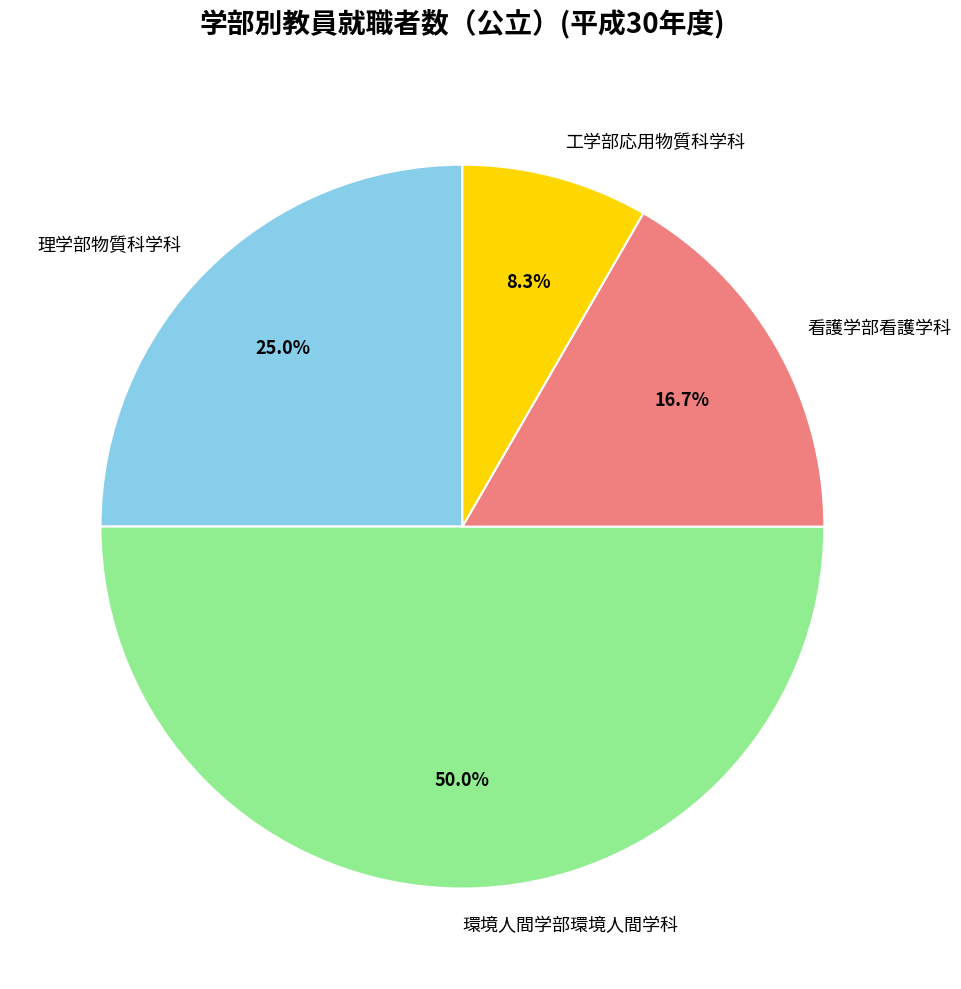

True or false: 工学部応用物質科学科 accounts for 8% of the total.

True